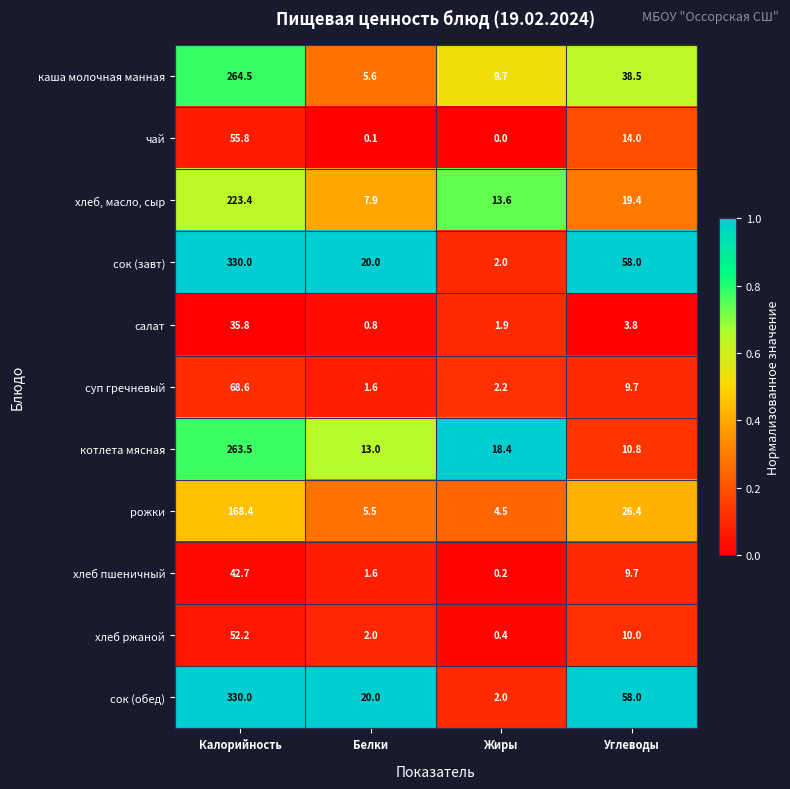

How many distinct data groups are displayed?

11